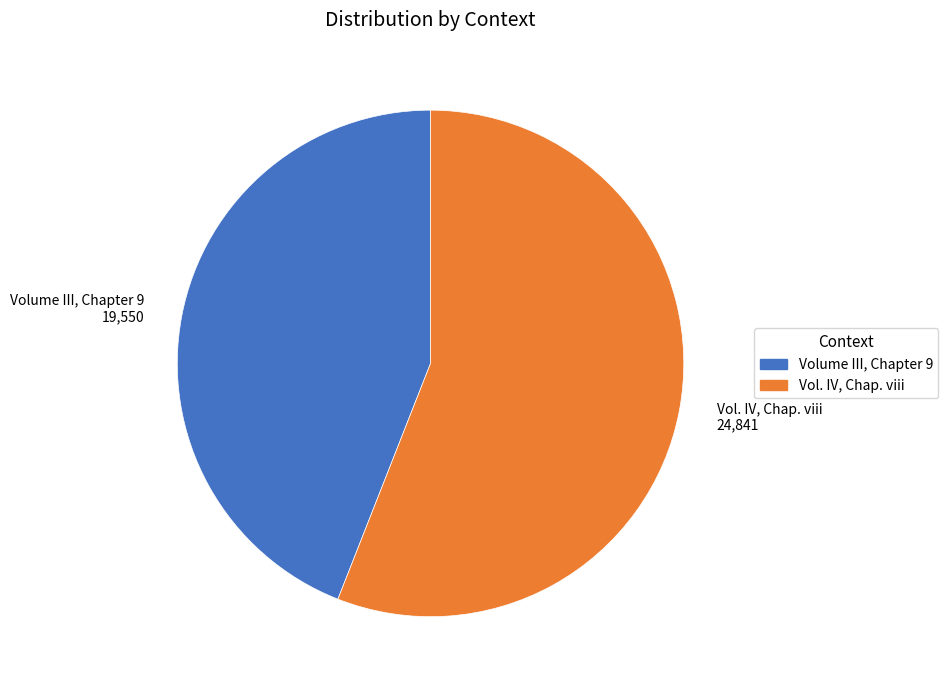

Which category has the biggest portion of the pie?

Vol. IV, Chap. viii